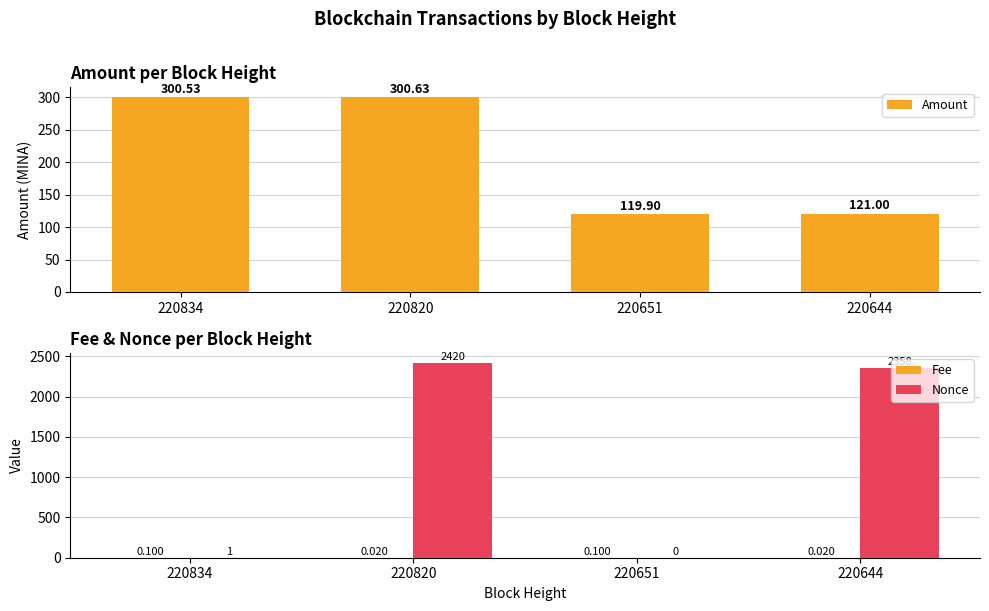

What are all the series names shown in the legend?

Amount, Fee, Nonce